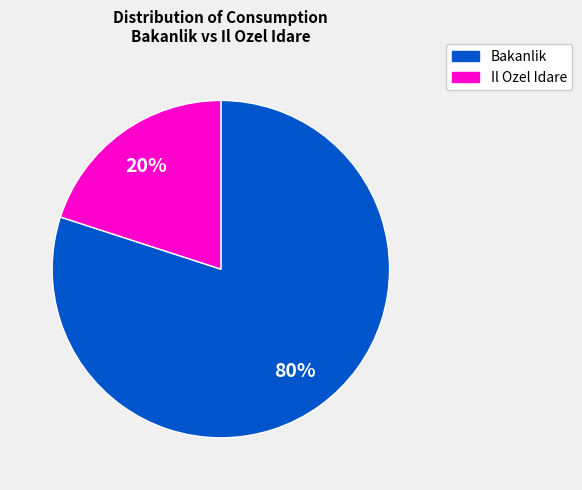

Is it true that Bakanlik is 71% of the pie?

False